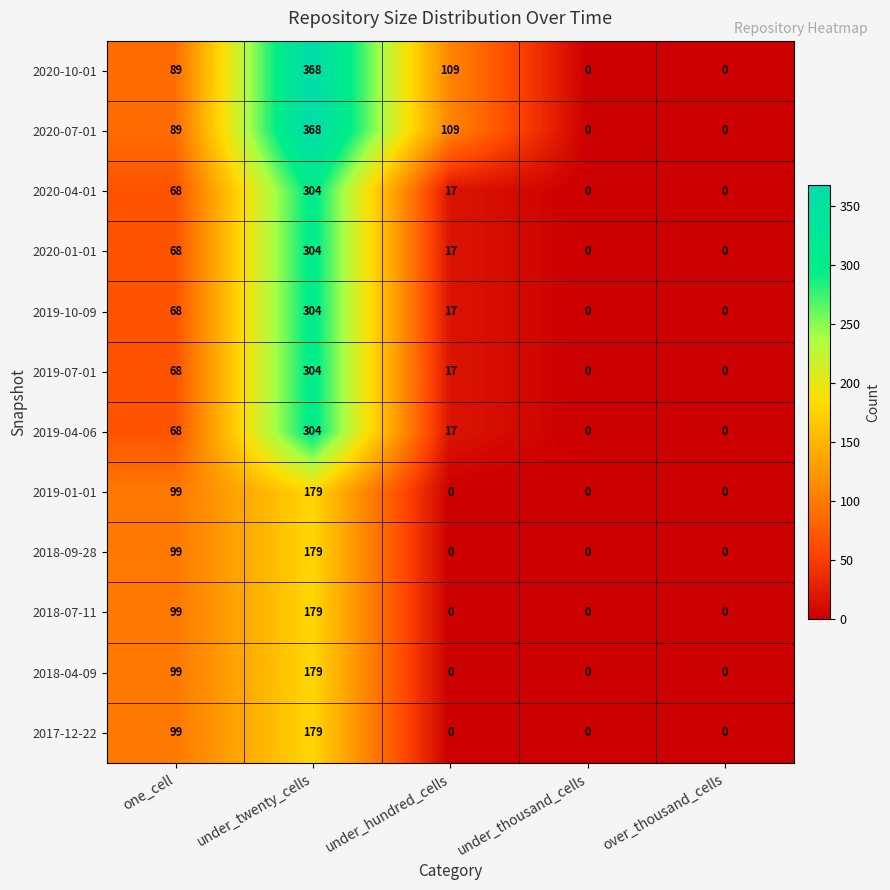

What is the difference between the maximum and second lowest values in the 2020-07-01 series?

368